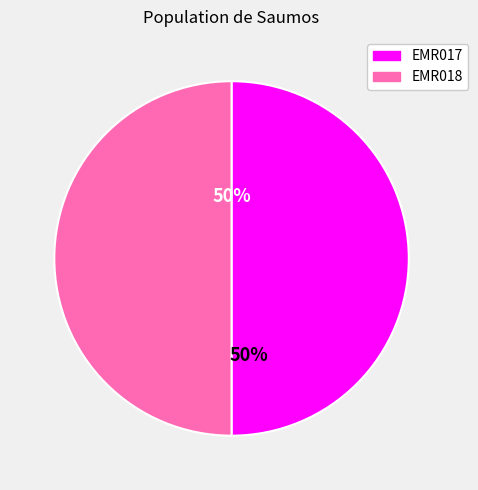

Is the sum of EMR018 and EMR017 greater than half?

Yes